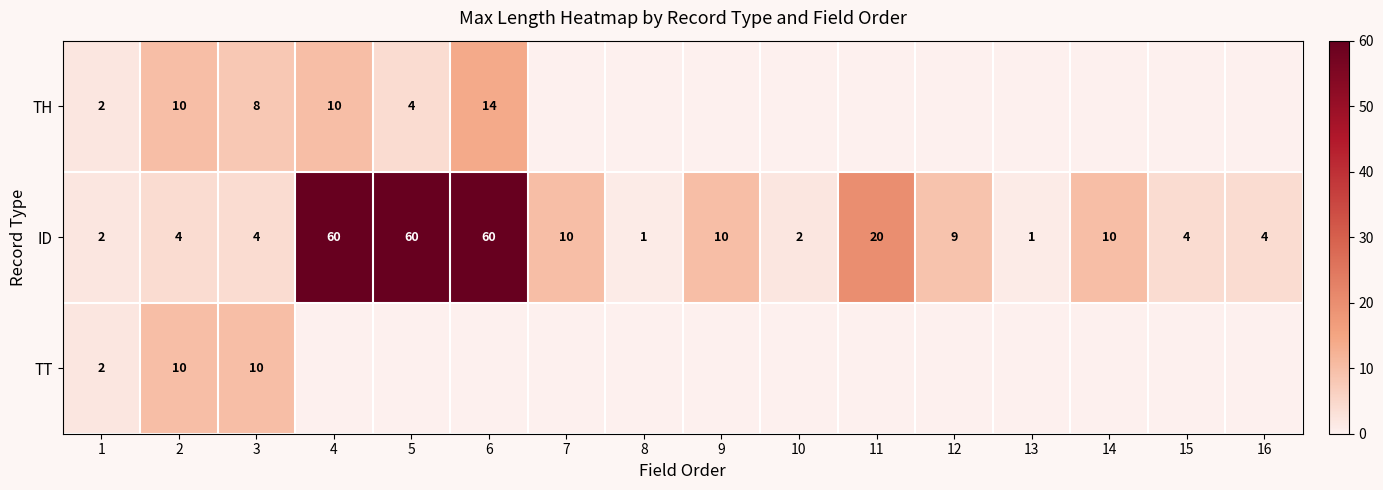

The ID series shows 10 at 9. True or false?

True